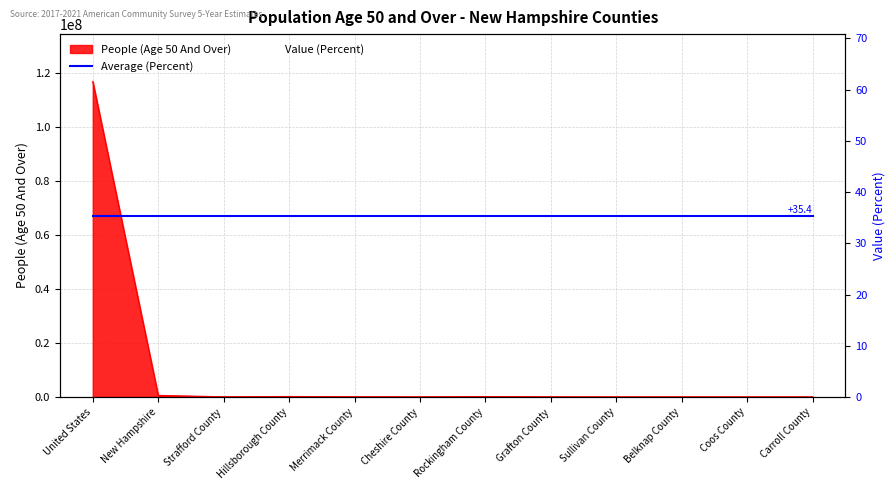

How many lines are shown in the chart?

2